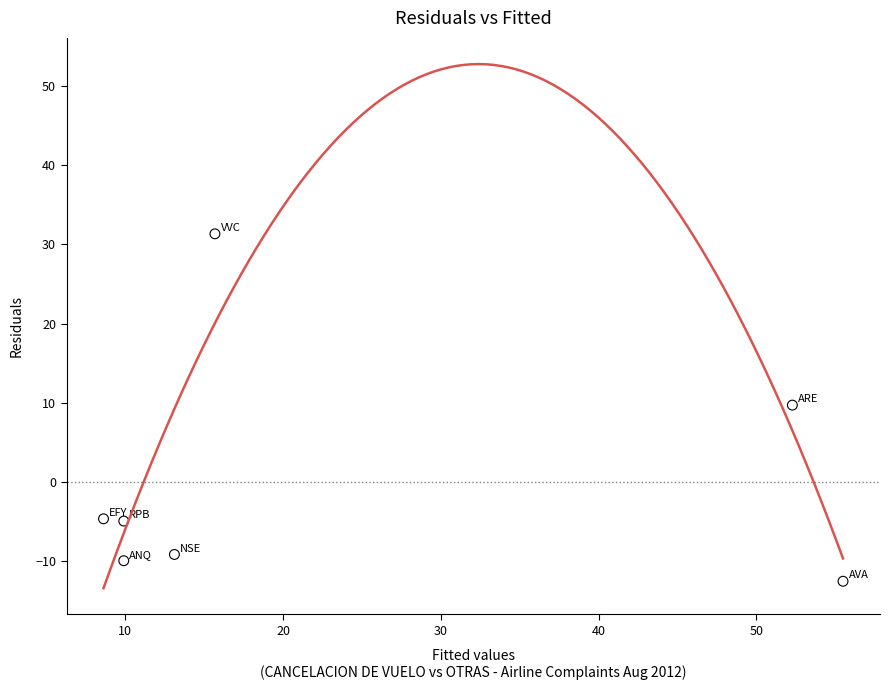

What is the range of X values (max minus min)?

46.9